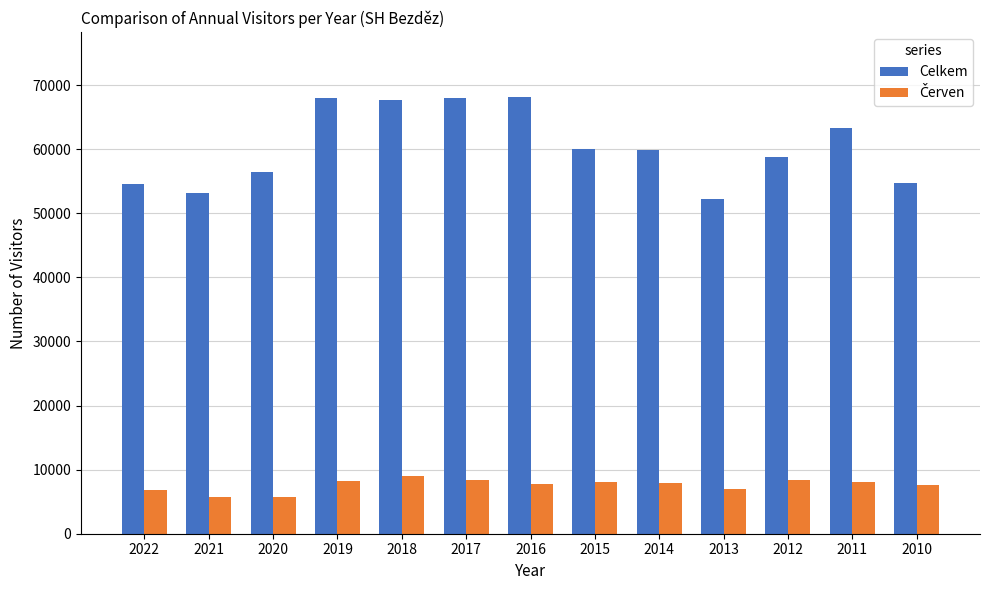

What is the minimum value for Celkem?

52243